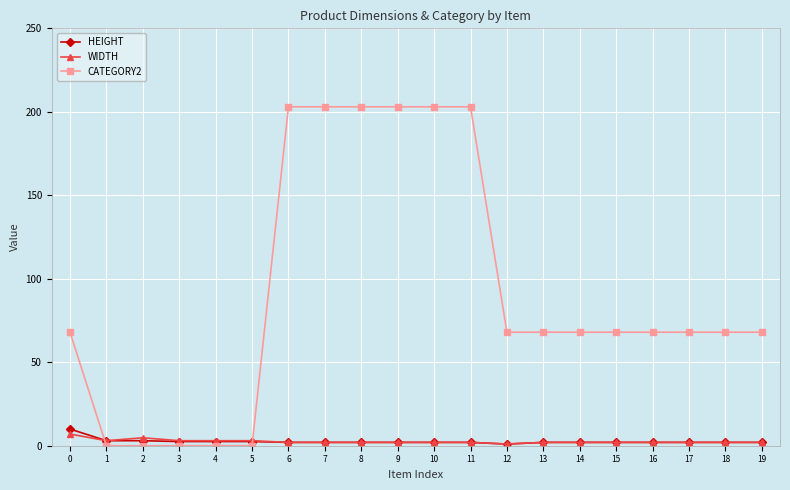

What is the value of the CATEGORY2 point at the 20th from the left?

68.0